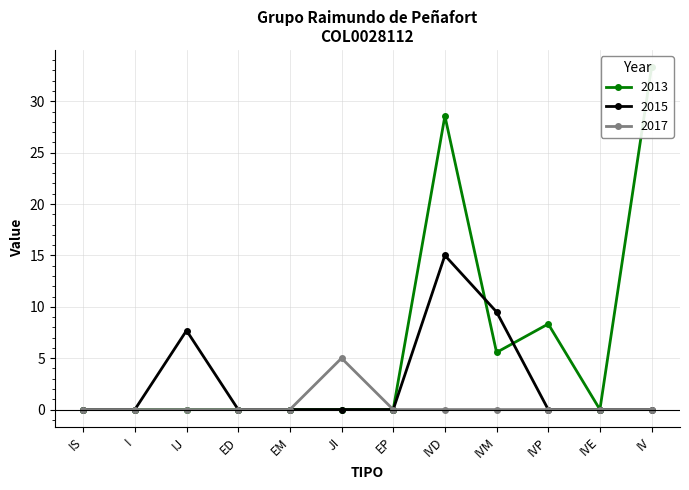

At which label does 2015 reach its peak?

IVD